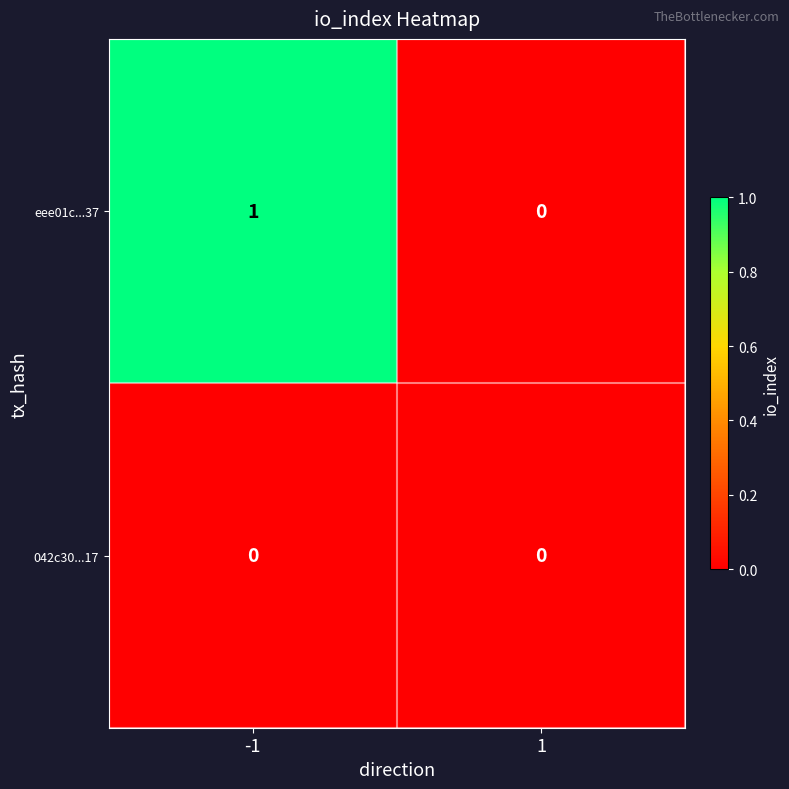

Which series changed the most between -1 and 1?

eee01c...37